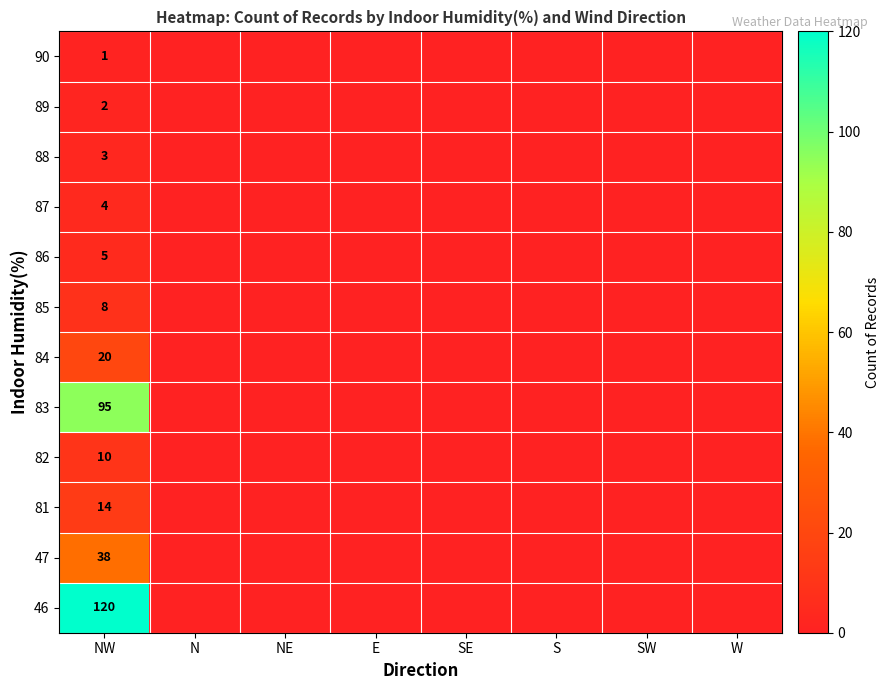

Rank the categories by 85 value from lowest to highest.

N, NE, E, SE, S, SW, W, NW